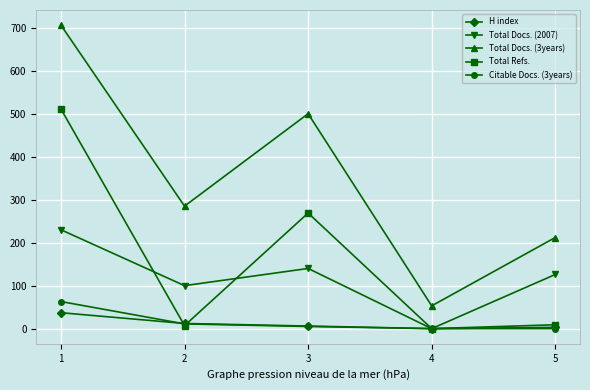

True or false: Citable Docs. (3years) has more than 2 interior local peaks.

False